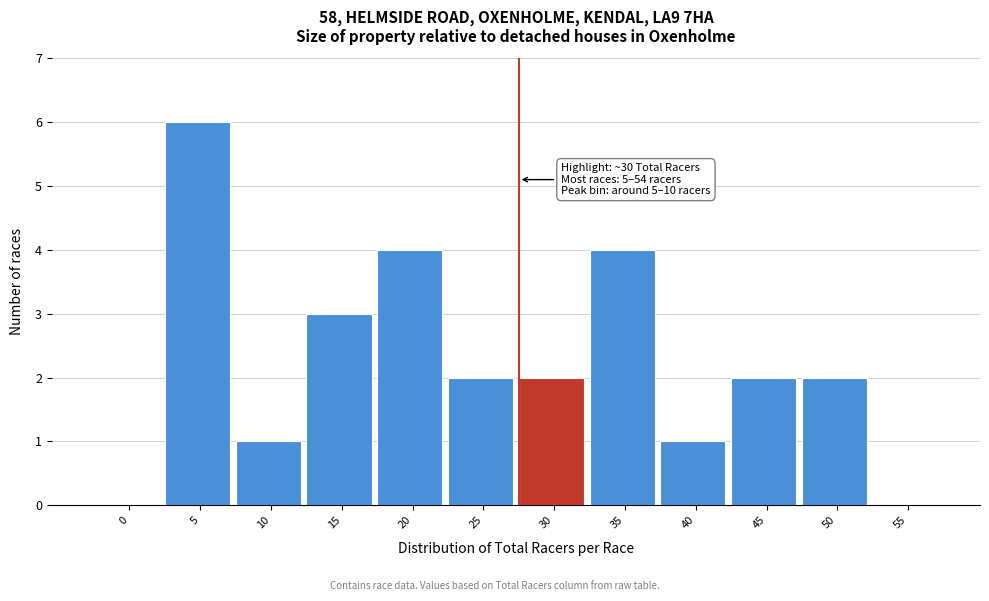

Reading left to right, what are all the values shown in this chart?

0=0	5=6	10=1	15=3	20=4	25=2	30=2	35=4	40=1	45=2	50=2	55=0